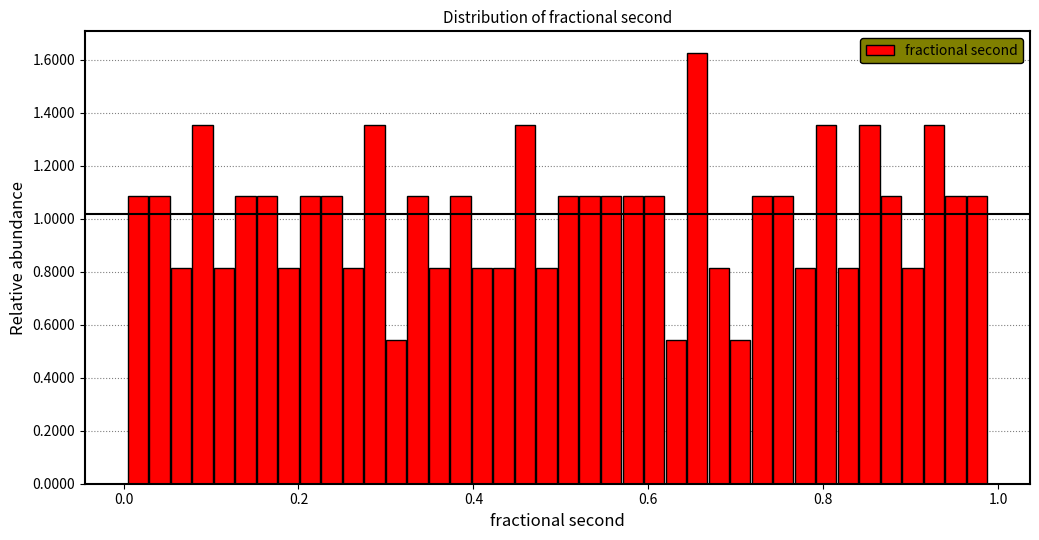

Read against the x-axis, roughly where is the centre of the tallest bar?

0.66